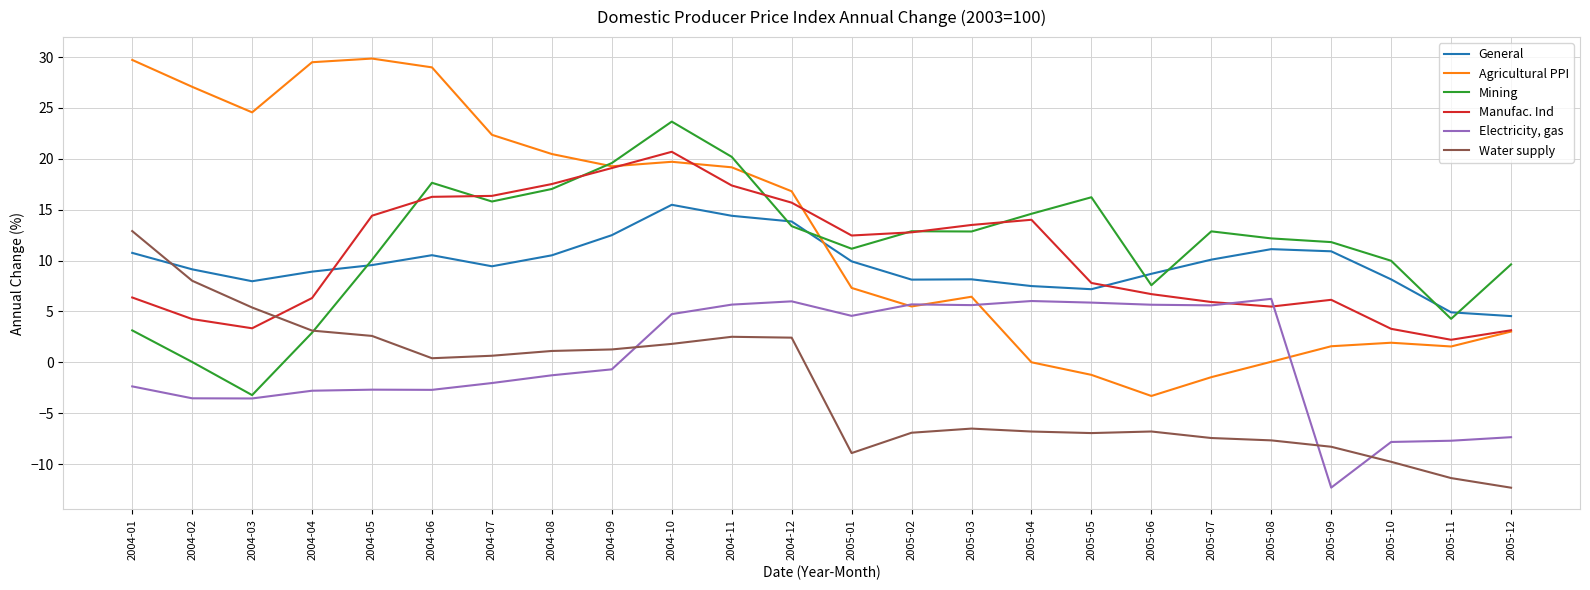

True or false: Manufac. Ind has a value of 22.5 at 2005-04.

False